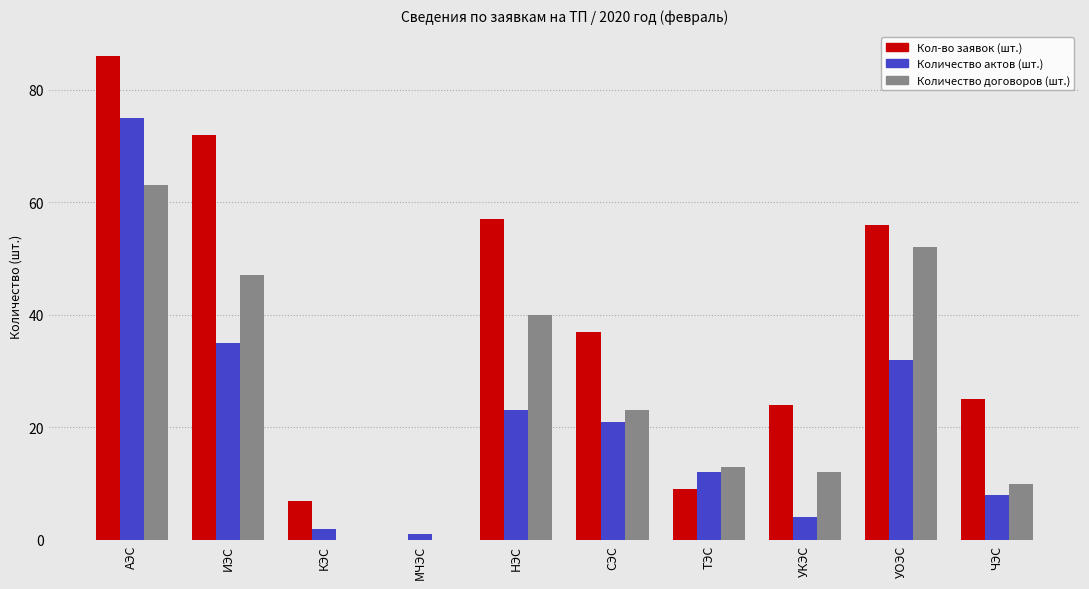

What is the maximum value for Количество договоров (шт.)?

63